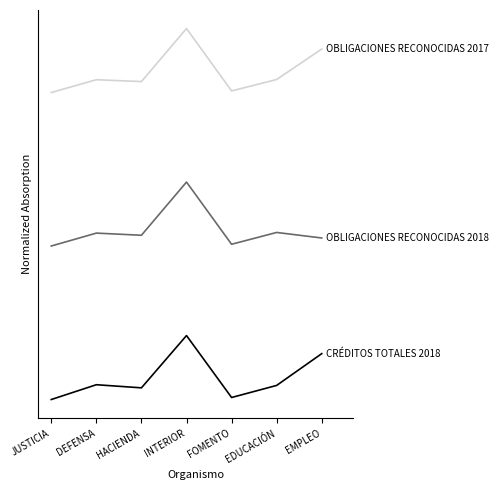

Does the chart have visible grid lines?

No